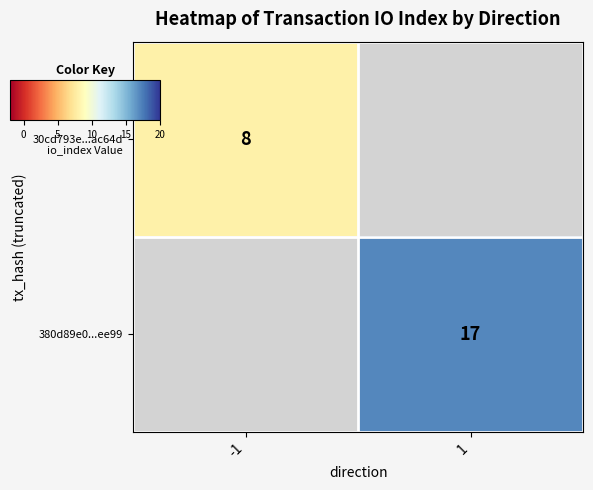

List the series in order of their peak value, lowest first.

30cd793e...ac64d, 380d89e0...ee99